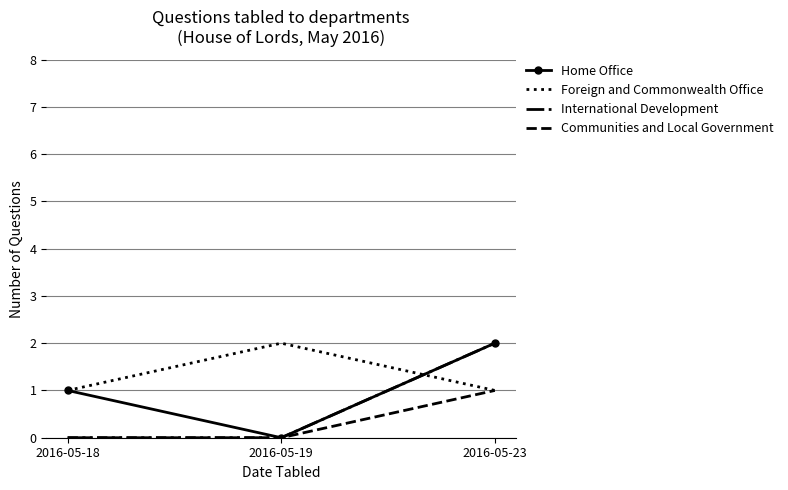

What is the approximate value of Foreign and Commonwealth Office at 2016-05-23?

1